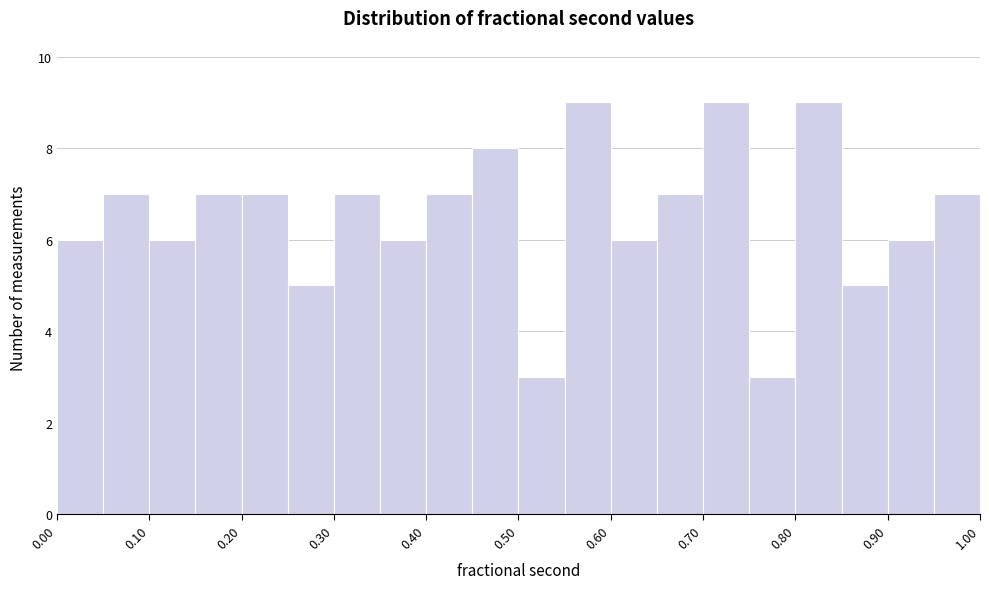

How tall is the bar that spans 0.90 to 0.95 on the x-axis? Neither the bar edges nor the heights are printed on the chart, so give them approximately, as read against the axes.

6